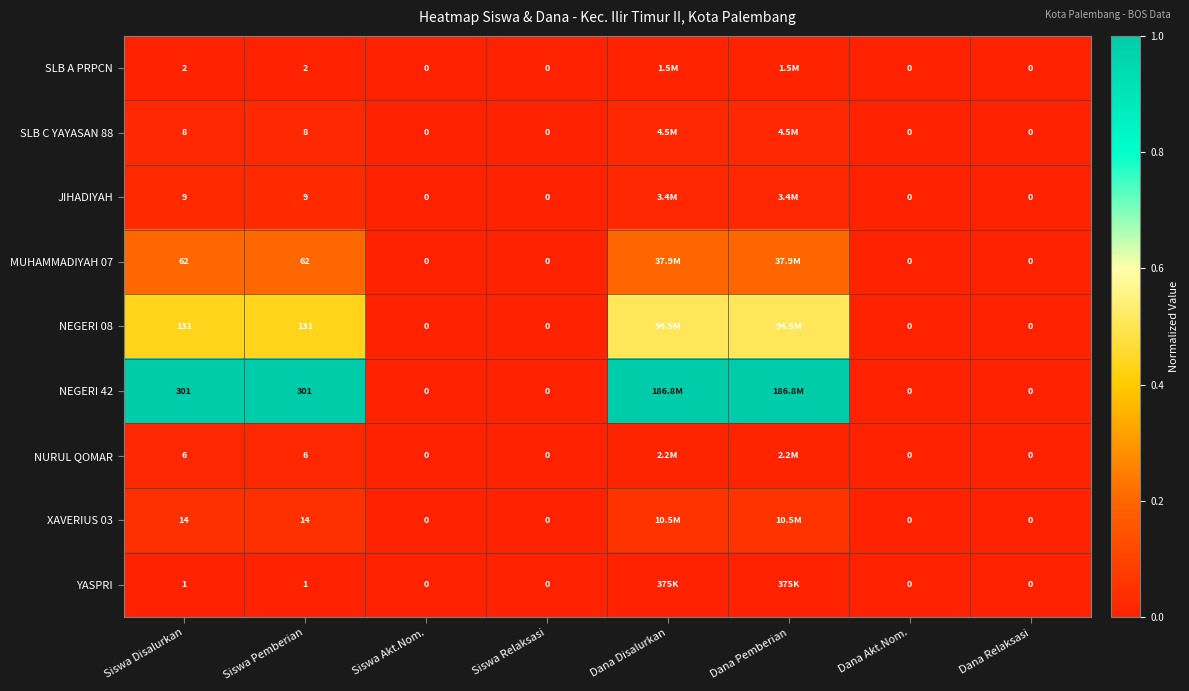

At how many categories does at least one series exceed 0?

4